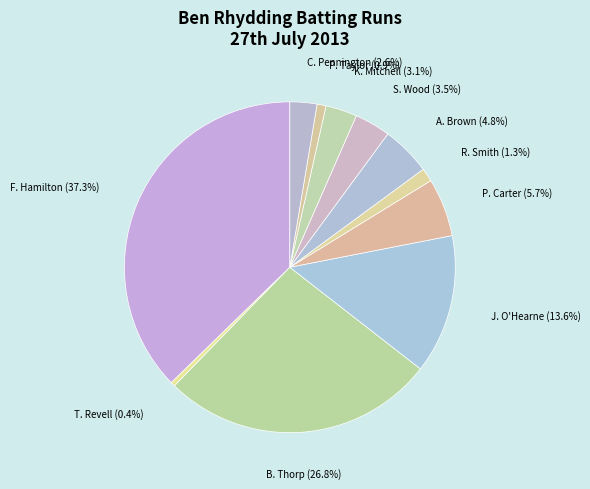

Is there any slice that represents more than half of the pie?

No